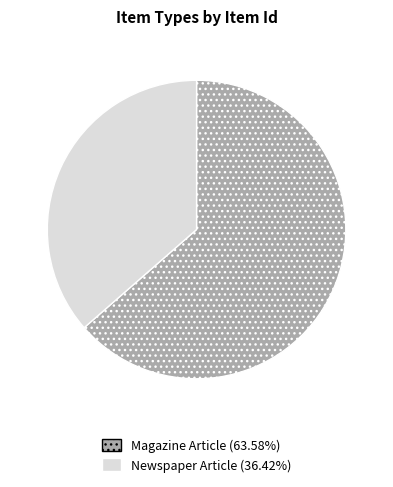

Approximately how many times larger is the value at Magazine Article compared to Newspaper Article?

1.7